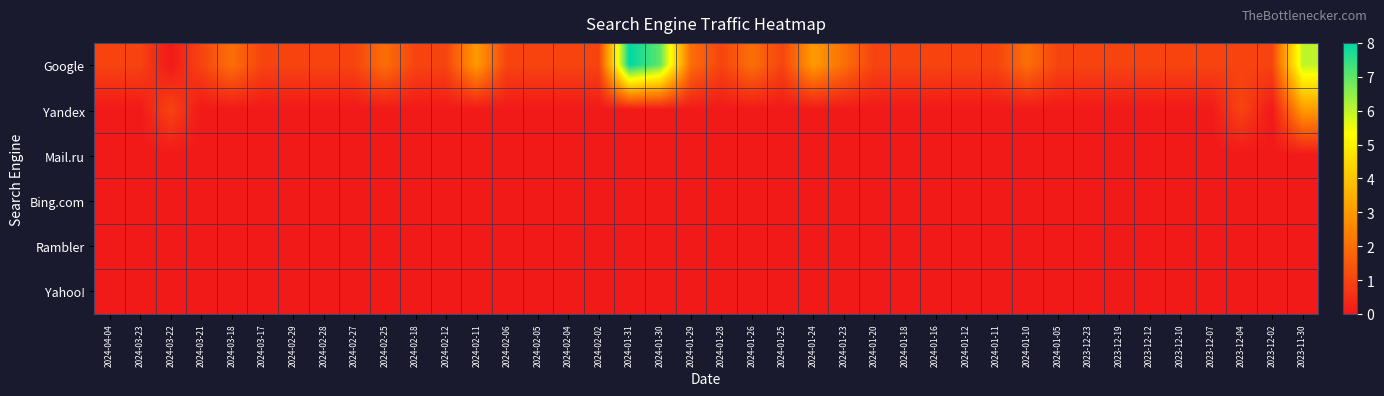

Reading left to right, list all the values displayed in this chart.

Google: 2024-04-04=1	2024-03-23=1	2024-03-22=0	2024-03-21=1	2024-03-18=2	2024-03-17=1	2024-02-29=1	2024-02-28=1	2024-02-27=1	2024-02-25=2	2024-02-18=1	2024-02-12=1	2024-02-11=3	2024-02-06=1	2024-02-05=1	2024-02-04=1	2024-02-02=1	2024-01-31=8	2024-01-30=7	2024-01-29=2	2024-01-28=1	2024-01-26=2	2024-01-25=1	2024-01-24=3	2024-01-23=2	2024-01-20=1	2024-01-18=1	2024-01-16=1	2024-01-12=1	2024-01-11=1	2024-01-10=2	2024-01-05=1	2023-12-23=1	2023-12-19=1	2023-12-12=1	2023-12-10=1	2023-12-07=1	2023-12-04=1	2023-12-02=1	2023-11-30=6
Yandex: 2024-04-04=0	2024-03-23=0	2024-03-22=1	2024-03-21=0	2024-03-18=0	2024-03-17=0	2024-02-29=0	2024-02-28=0	2024-02-27=0	2024-02-25=0	2024-02-18=0	2024-02-12=0	2024-02-11=0	2024-02-06=0	2024-02-05=0	2024-02-04=0	2024-02-02=0	2024-01-31=0	2024-01-30=0	2024-01-29=0	2024-01-28=0	2024-01-26=0	2024-01-25=0	2024-01-24=0	2024-01-23=0	2024-01-20=0	2024-01-18=0	2024-01-16=0	2024-01-12=0	2024-01-11=0	2024-01-10=0	2024-01-05=0	2023-12-23=0	2023-12-19=0	2023-12-12=0	2023-12-10=0	2023-12-07=0	2023-12-04=1	2023-12-02=0	2023-11-30=3
Mail.ru: 2024-04-04=0	2024-03-23=0	2024-03-22=0	2024-03-21=0	2024-03-18=0	2024-03-17=0	2024-02-29=0	2024-02-28=0	2024-02-27=0	2024-02-25=0	2024-02-18=0	2024-02-12=0	2024-02-11=0	2024-02-06=0	2024-02-05=0	2024-02-04=0	2024-02-02=0	2024-01-31=0	2024-01-30=0	2024-01-29=0	2024-01-28=0	2024-01-26=0	2024-01-25=0	2024-01-24=0	2024-01-23=0	2024-01-20=0	2024-01-18=0	2024-01-16=0	2024-01-12=0	2024-01-11=0	2024-01-10=0	2024-01-05=0	2023-12-23=0	2023-12-19=0	2023-12-12=0	2023-12-10=0	2023-12-07=0	2023-12-04=0	2023-12-02=0	2023-11-30=0
Bing.com: 2024-04-04=0	2024-03-23=0	2024-03-22=0	2024-03-21=0	2024-03-18=0	2024-03-17=0	2024-02-29=0	2024-02-28=0	2024-02-27=0	2024-02-25=0	2024-02-18=0	2024-02-12=0	2024-02-11=0	2024-02-06=0	2024-02-05=0	2024-02-04=0	2024-02-02=0	2024-01-31=0	2024-01-30=0	2024-01-29=0	2024-01-28=0	2024-01-26=0	2024-01-25=0	2024-01-24=0	2024-01-23=0	2024-01-20=0	2024-01-18=0	2024-01-16=0	2024-01-12=0	2024-01-11=0	2024-01-10=0	2024-01-05=0	2023-12-23=0	2023-12-19=0	2023-12-12=0	2023-12-10=0	2023-12-07=0	2023-12-04=0	2023-12-02=0	2023-11-30=0
Rambler: 2024-04-04=0	2024-03-23=0	2024-03-22=0	2024-03-21=0	2024-03-18=0	2024-03-17=0	2024-02-29=0	2024-02-28=0	2024-02-27=0	2024-02-25=0	2024-02-18=0	2024-02-12=0	2024-02-11=0	2024-02-06=0	2024-02-05=0	2024-02-04=0	2024-02-02=0	2024-01-31=0	2024-01-30=0	2024-01-29=0	2024-01-28=0	2024-01-26=0	2024-01-25=0	2024-01-24=0	2024-01-23=0	2024-01-20=0	2024-01-18=0	2024-01-16=0	2024-01-12=0	2024-01-11=0	2024-01-10=0	2024-01-05=0	2023-12-23=0	2023-12-19=0	2023-12-12=0	2023-12-10=0	2023-12-07=0	2023-12-04=0	2023-12-02=0	2023-11-30=0
Yahoo!: 2024-04-04=0	2024-03-23=0	2024-03-22=0	2024-03-21=0	2024-03-18=0	2024-03-17=0	2024-02-29=0	2024-02-28=0	2024-02-27=0	2024-02-25=0	2024-02-18=0	2024-02-12=0	2024-02-11=0	2024-02-06=0	2024-02-05=0	2024-02-04=0	2024-02-02=0	2024-01-31=0	2024-01-30=0	2024-01-29=0	2024-01-28=0	2024-01-26=0	2024-01-25=0	2024-01-24=0	2024-01-23=0	2024-01-20=0	2024-01-18=0	2024-01-16=0	2024-01-12=0	2024-01-11=0	2024-01-10=0	2024-01-05=0	2023-12-23=0	2023-12-19=0	2023-12-12=0	2023-12-10=0	2023-12-07=0	2023-12-04=0	2023-12-02=0	2023-11-30=0